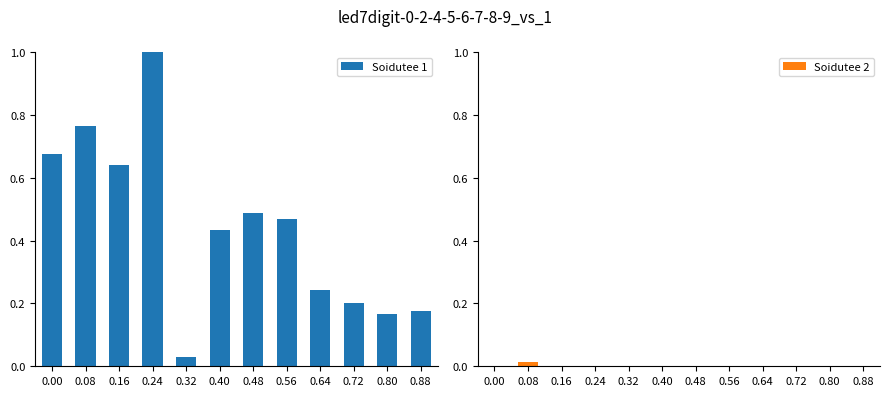

Which category has the highest value in the Soidutee 2 series?

0.08